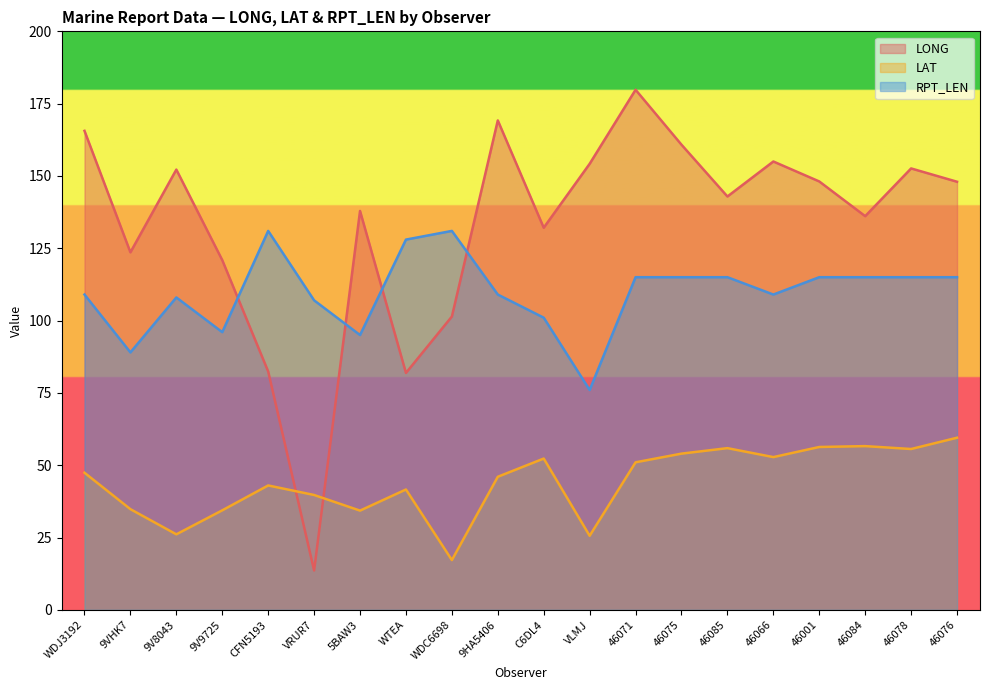

How many data points in RPT_LEN are above 115?

3